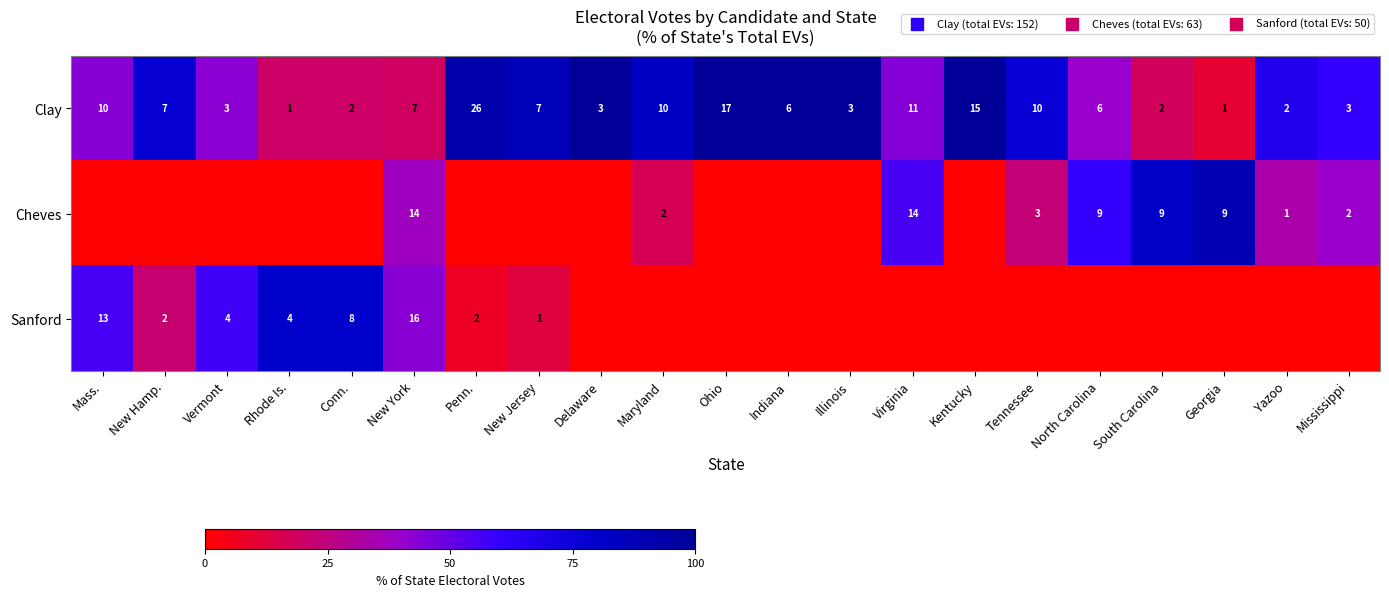

True or false: Clay has a value of 35.5 at Rhode Is..

False